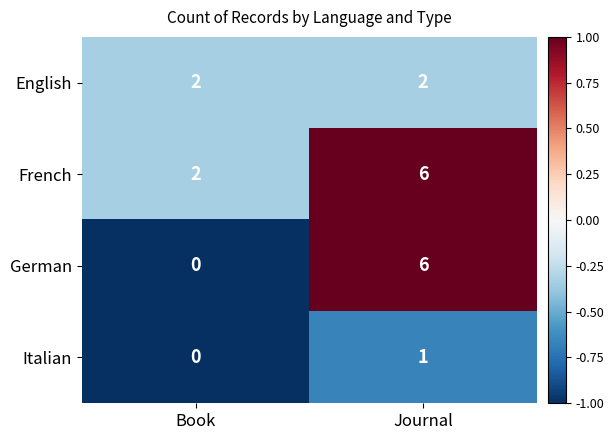

How many values in Italian are above zero?

1